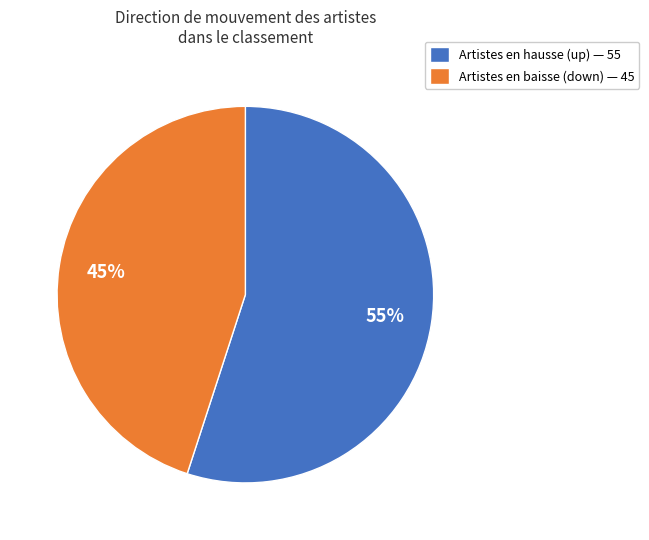

Is it true that Artistes en baisse (down) — 45 is 38% of the pie?

False